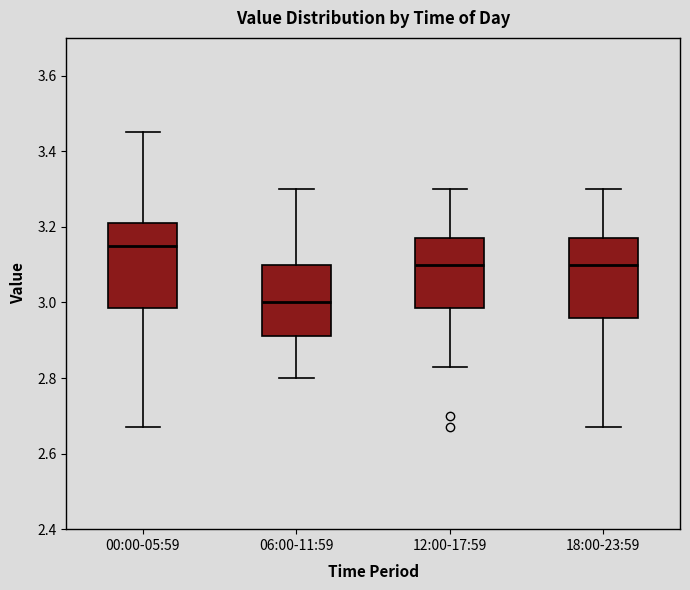

Which box has the highest median line?

00:00-05:59